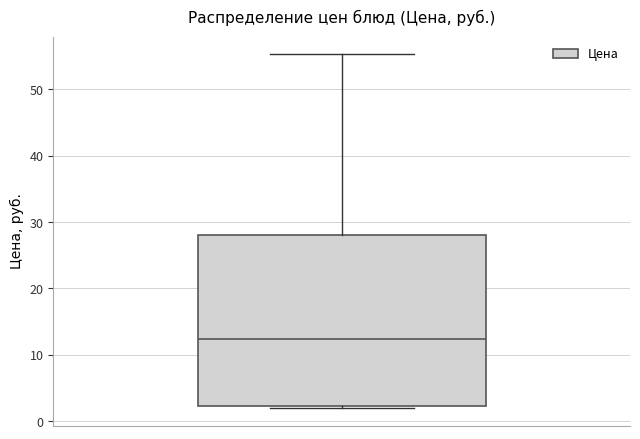

Read this box plot against the y-axis: the position of the median line, the range covered by the box, and the ends of both whiskers. The values are not printed on the chart, so give them approximately, as read against the axis.

median 12, box 2 to 28, whiskers 2 to 55